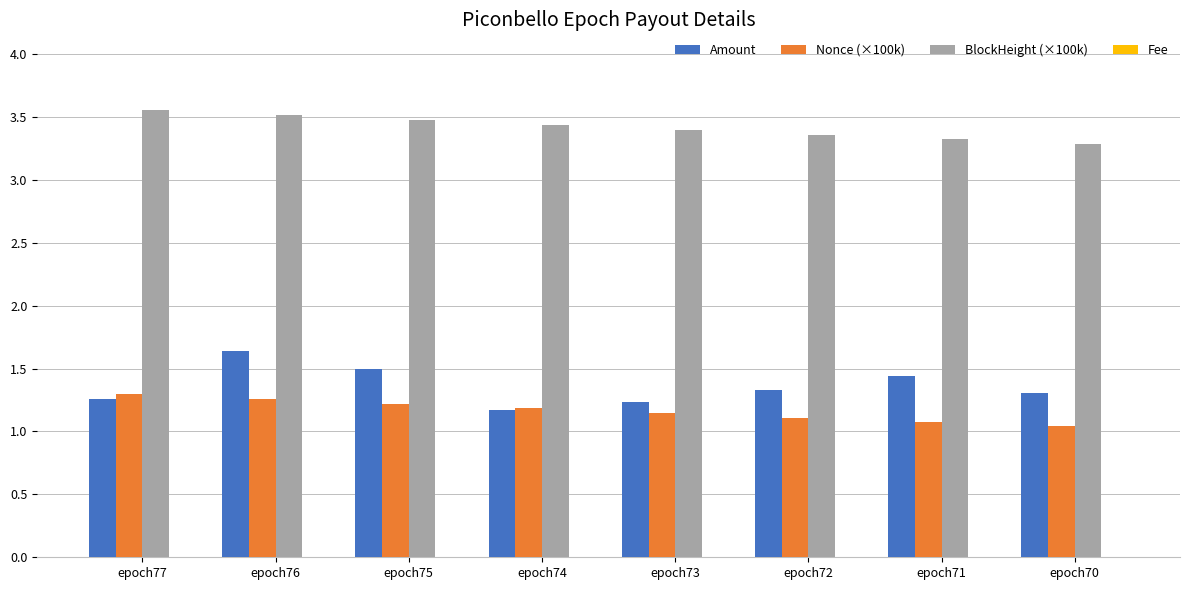

Are the bars horizontal?

No